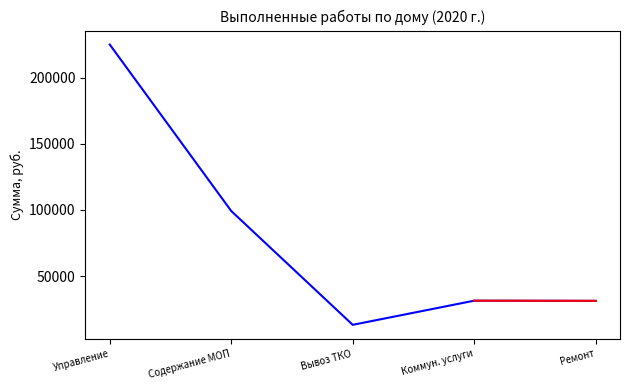

What is the average value?

80065.9